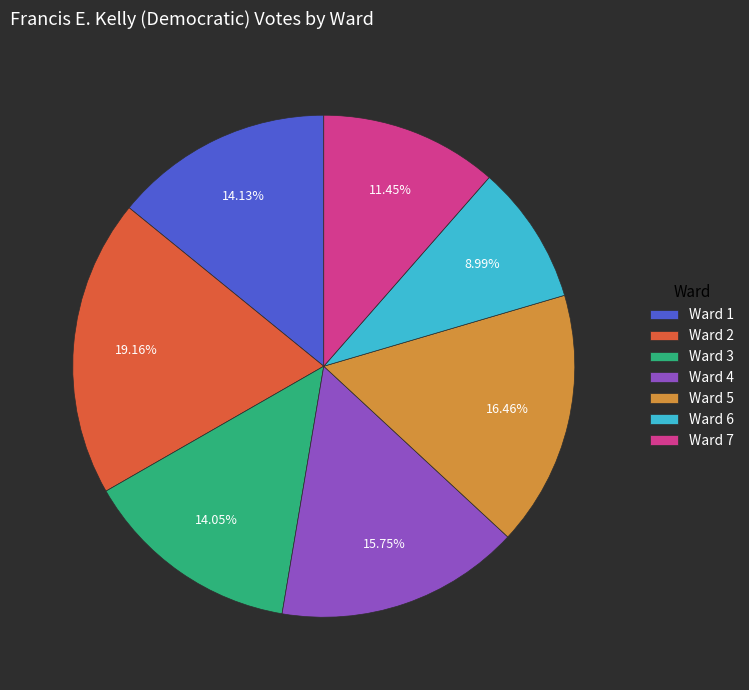

To the nearest percent, what percentage of the pie is Ward 4?

16%